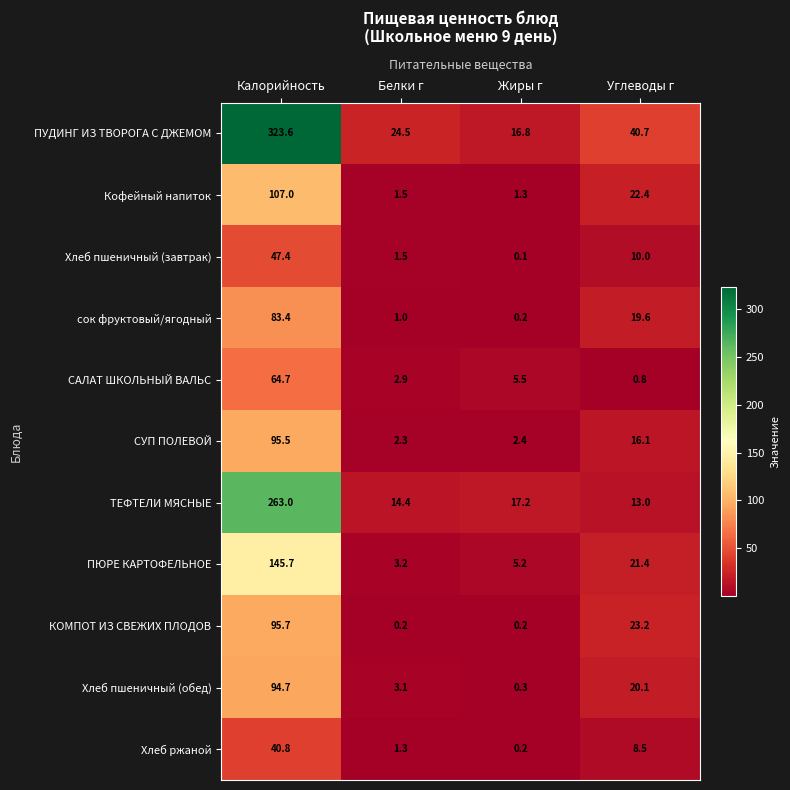

Which series has the widest spread of values?

ПУДИНГ ИЗ ТВОРОГА С ДЖЕМОМ